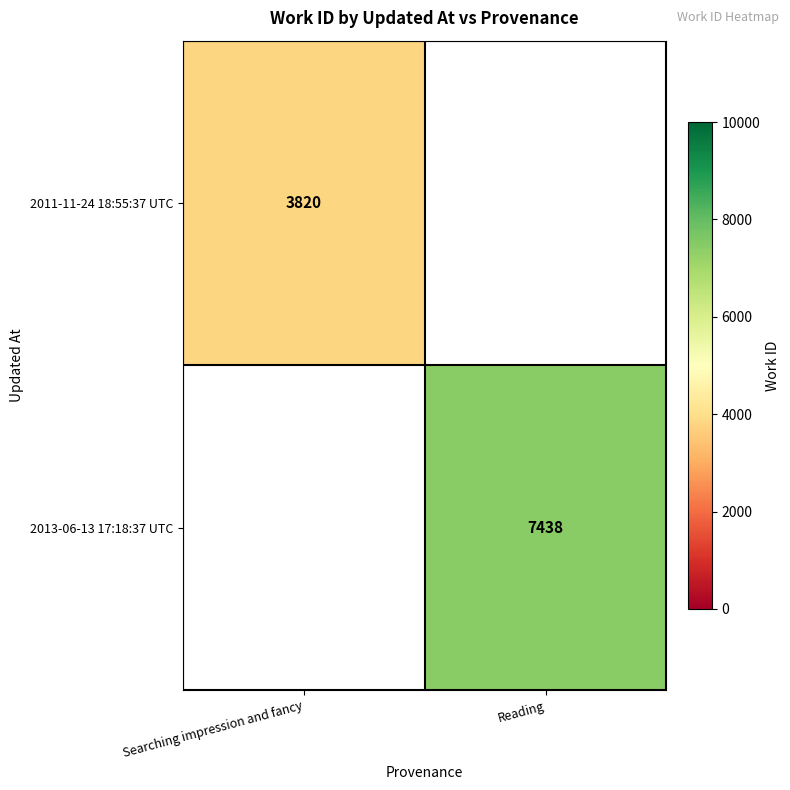

How many categories are shown in the chart?

2